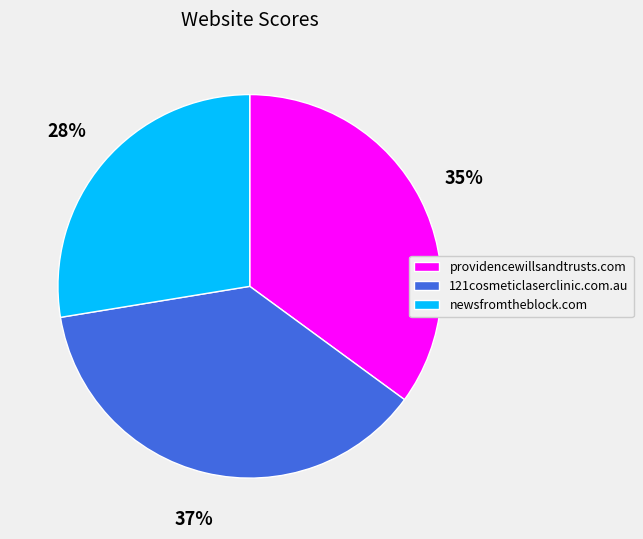

Combined, do newsfromtheblock.com and 121cosmeticlaserclinic.com.au account for over 50%?

Yes